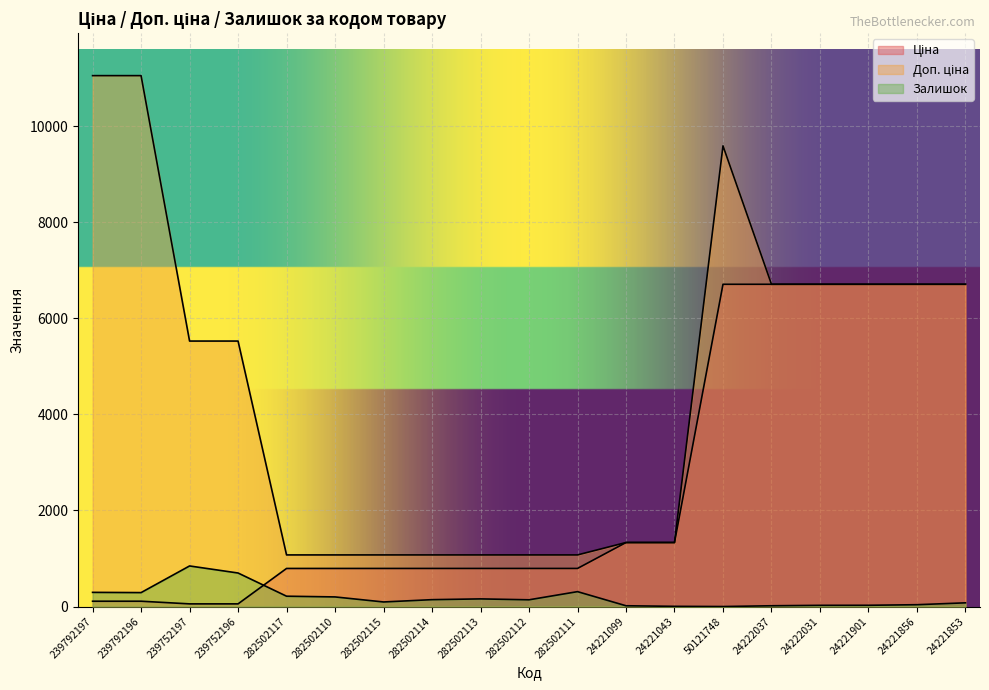

Which series has the largest total across all categories?

Доп. ціна